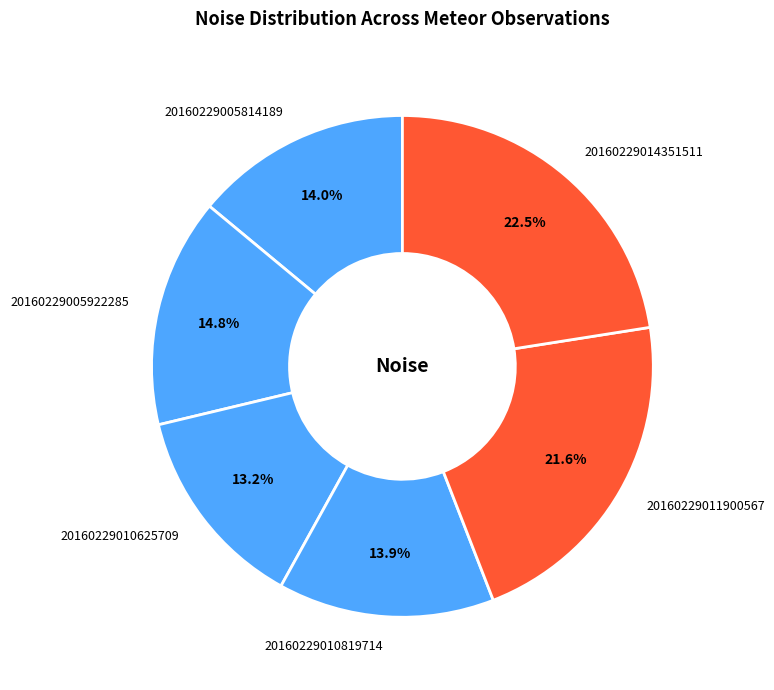

Is the sum of 20160229005922285 and 20160229014351511 greater than half?

No